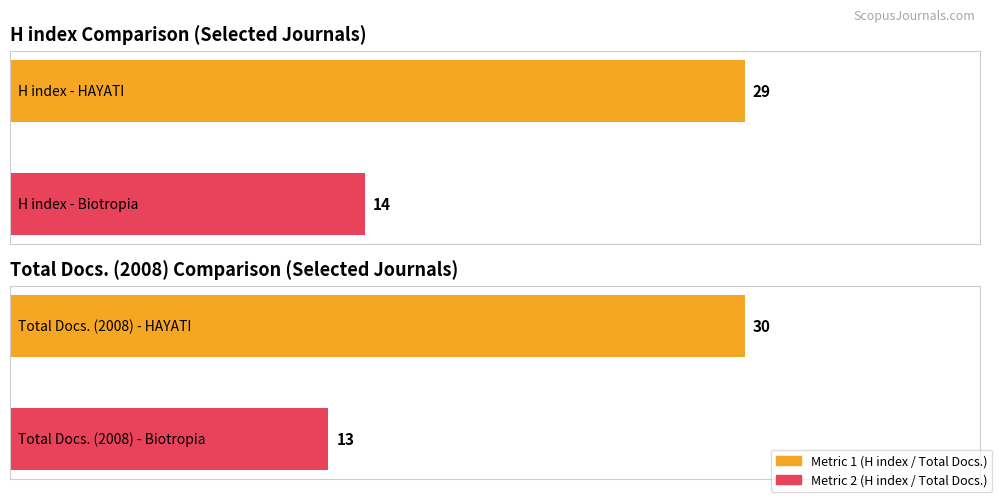

Does the chart contain any negative values?

No